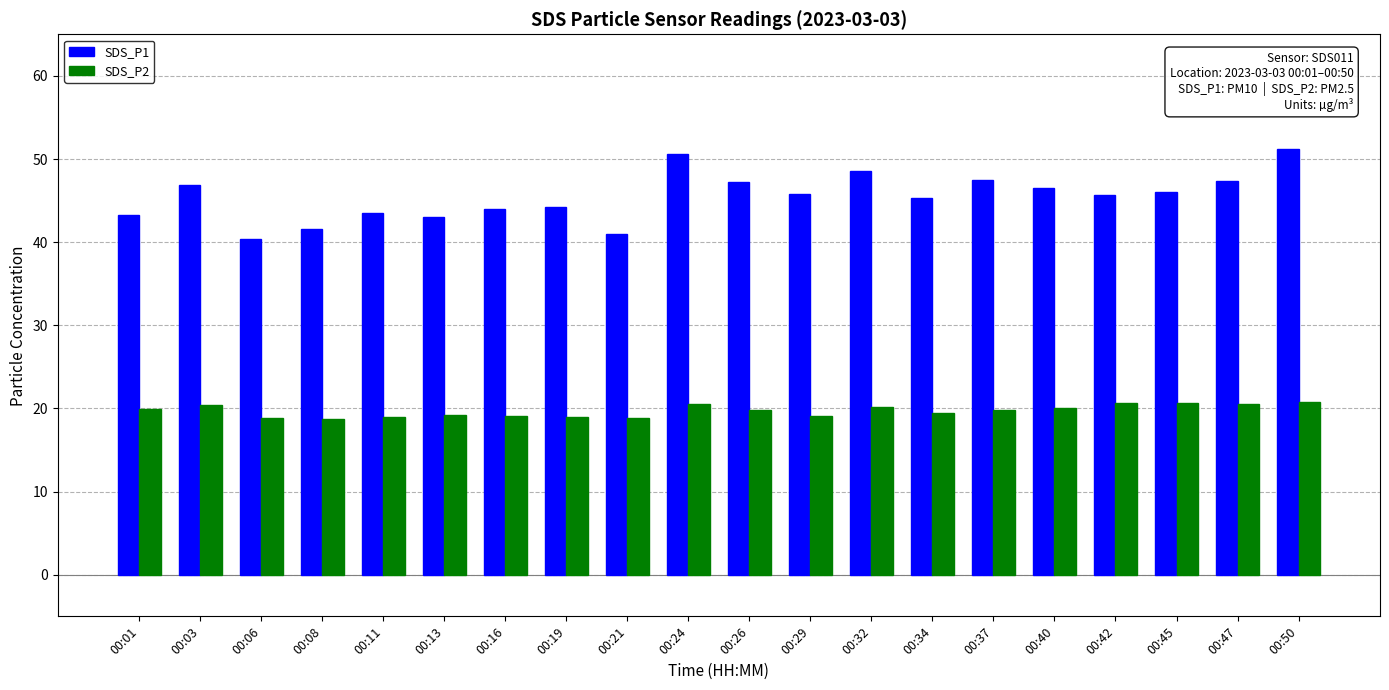

How many groups of bars are there?

20